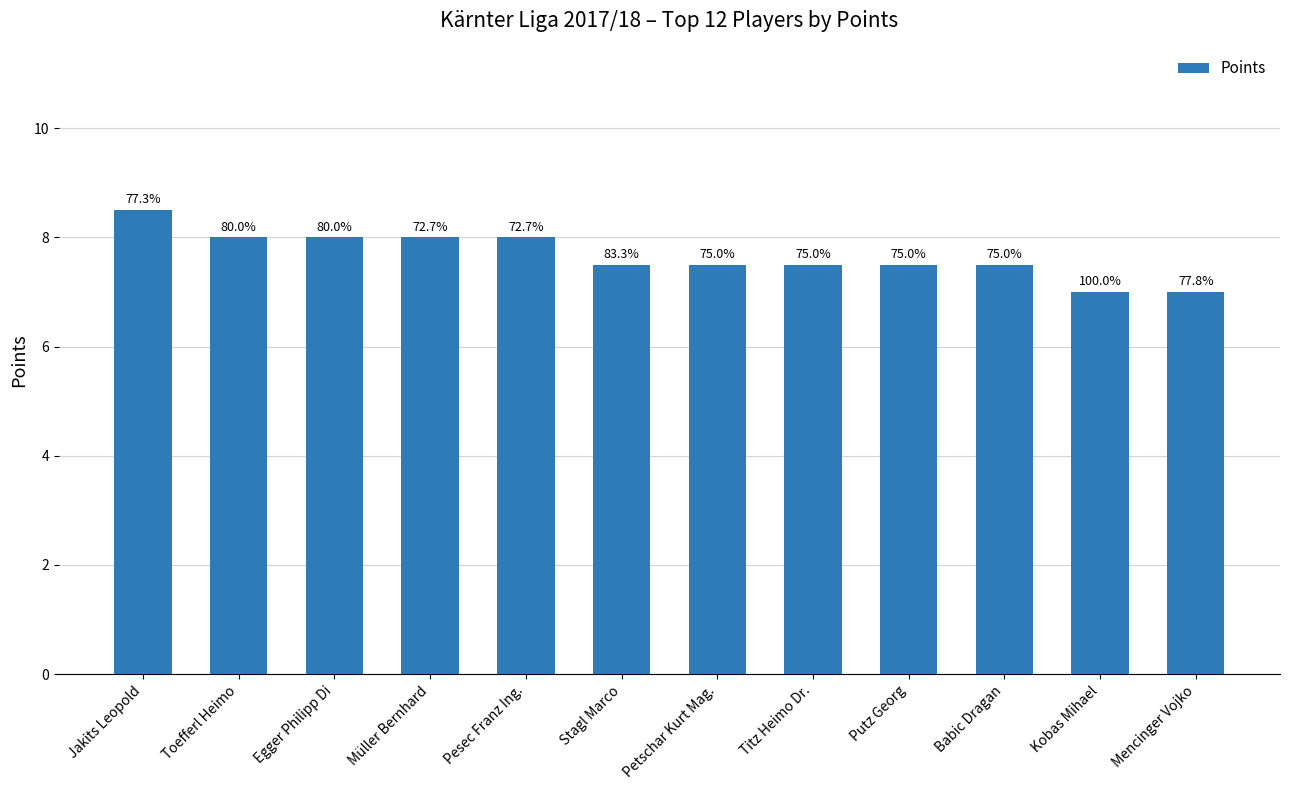

How many bars are there in total?

12